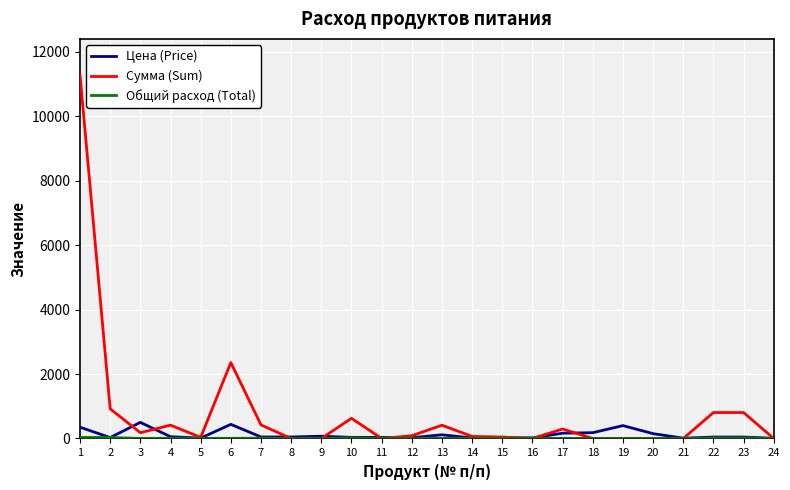

Is the value of Цена (Price) at 3 greater than the value of Сумма (Sum) at 16?

Yes